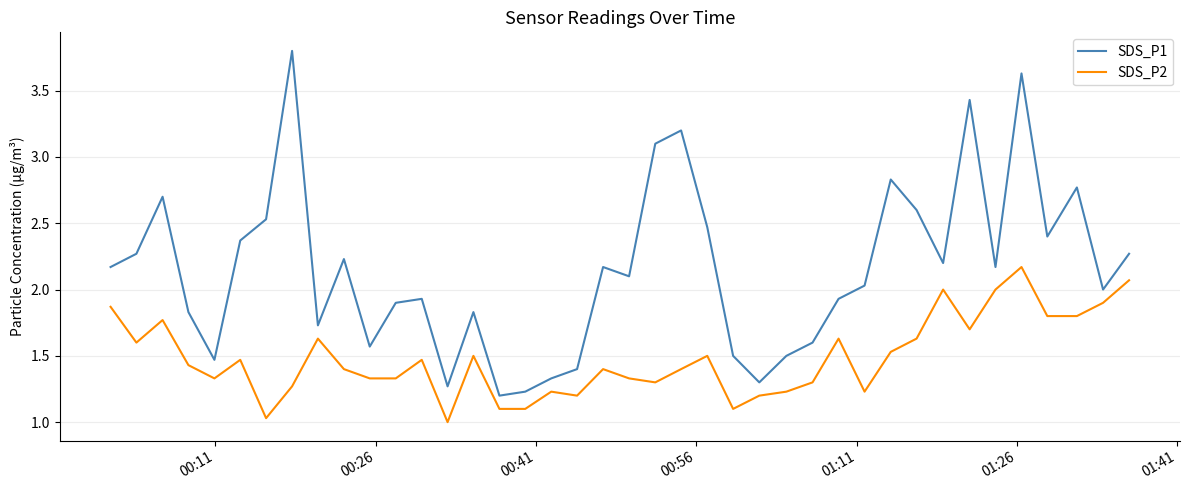

How many lines are shown in the chart?

2